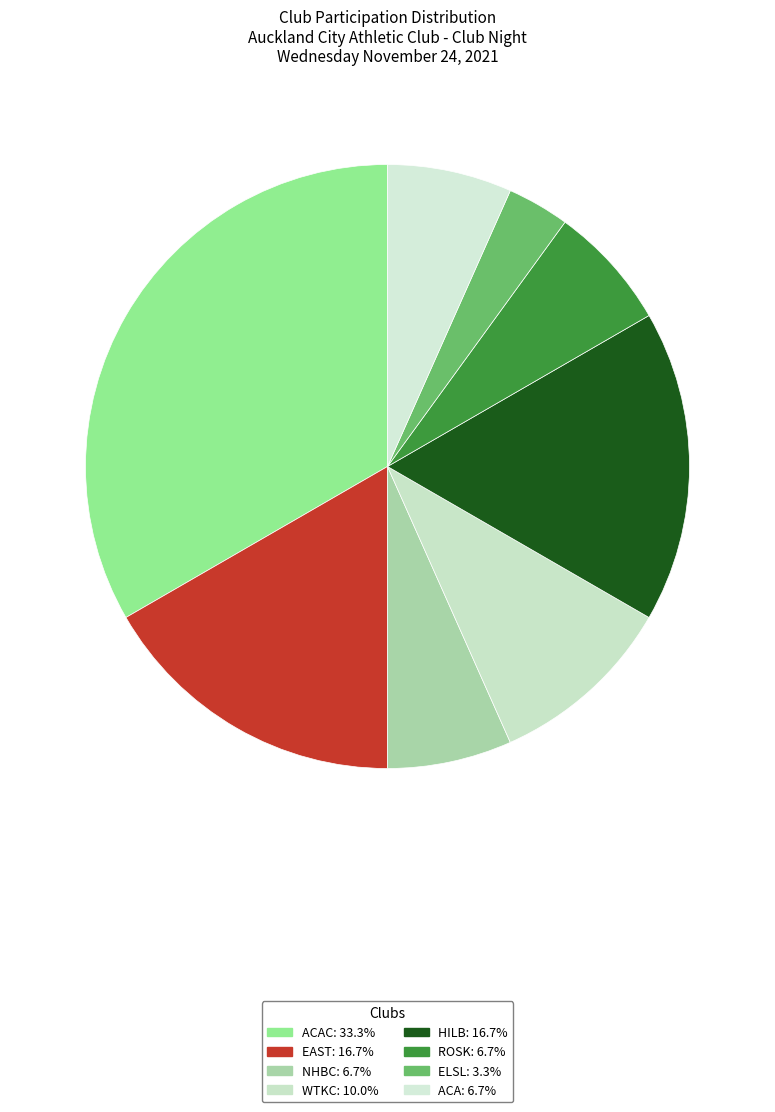

Which slice is the smallest?

ELSL